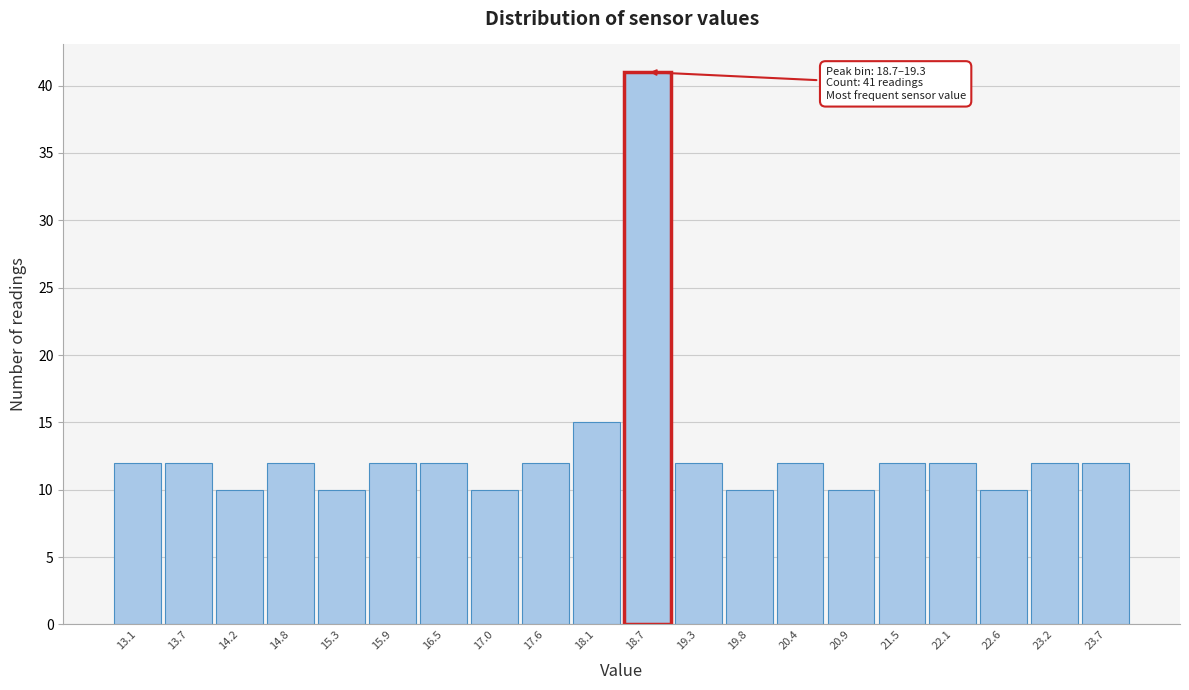

Reading left to right, list all the values displayed in this chart.

13.1=12	13.7=12	14.2=10	14.8=12	15.3=10	15.9=12	16.5=12	17.0=10	17.6=12	18.1=15	18.7=41	19.3=12	19.8=10	20.4=12	20.9=10	21.5=12	22.1=12	22.6=10	23.2=12	23.7=12